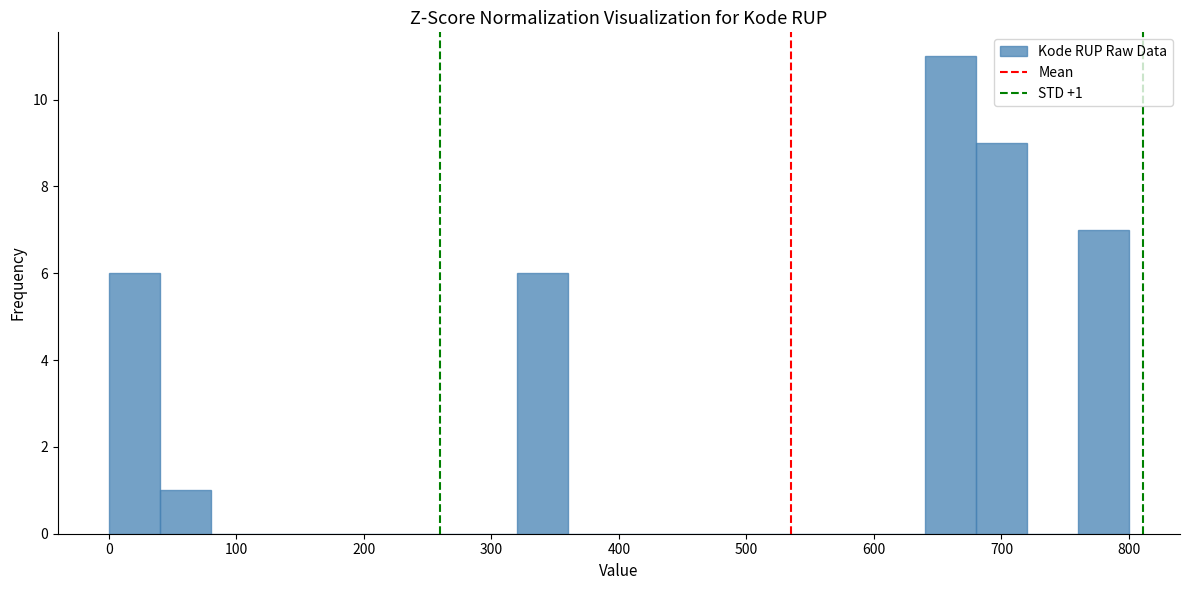

Which range on the x-axis has the tallest bar?

640 to 680